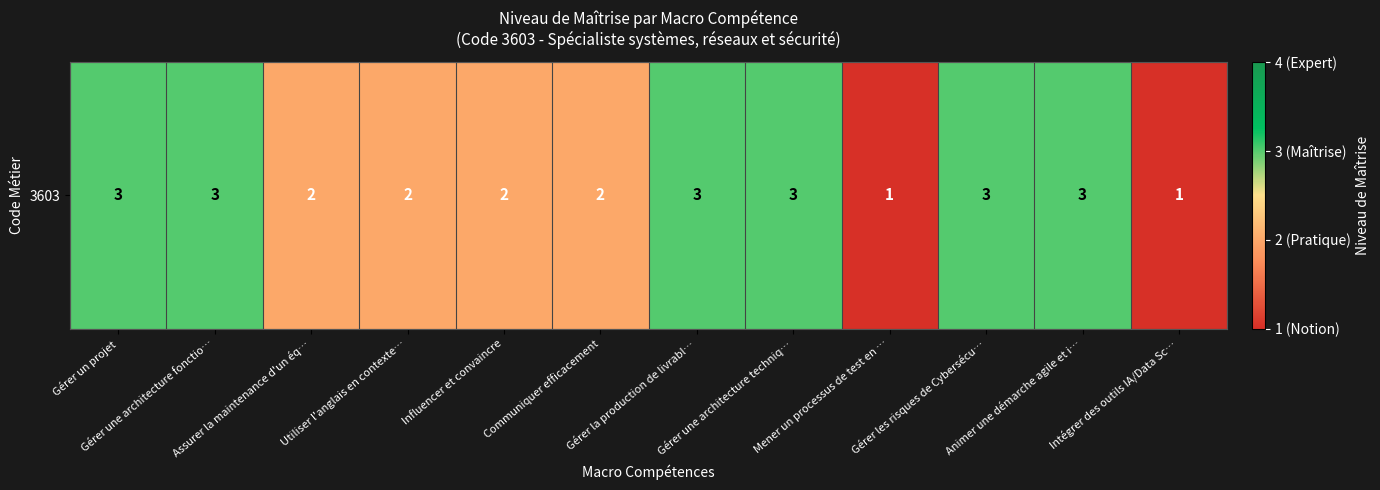

Reading right to left, extract all data points from this chart.

Intégrer des outils IA/Data Sc…=1	Animer une démarche agile et i…=3	Gérer les risques de Cybersécu…=3	Mener un processus de test en …=1	Gérer une architecture techniq…=3	Gérer la production de livrabl…=3	Communiquer efficacement=2	Influencer et convaincre=2	Utiliser l'anglais en contexte…=2	Assurer la maintenance d'un éq…=2	Gérer une architecture fonctio…=3	Gérer un projet=3